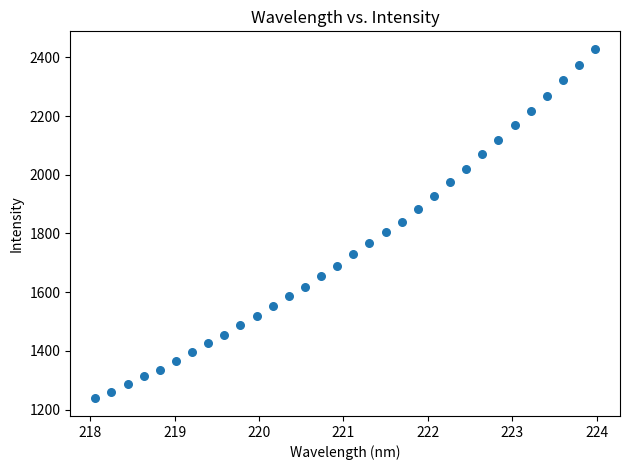

What is the range of Y values (max minus min)?

1191.6